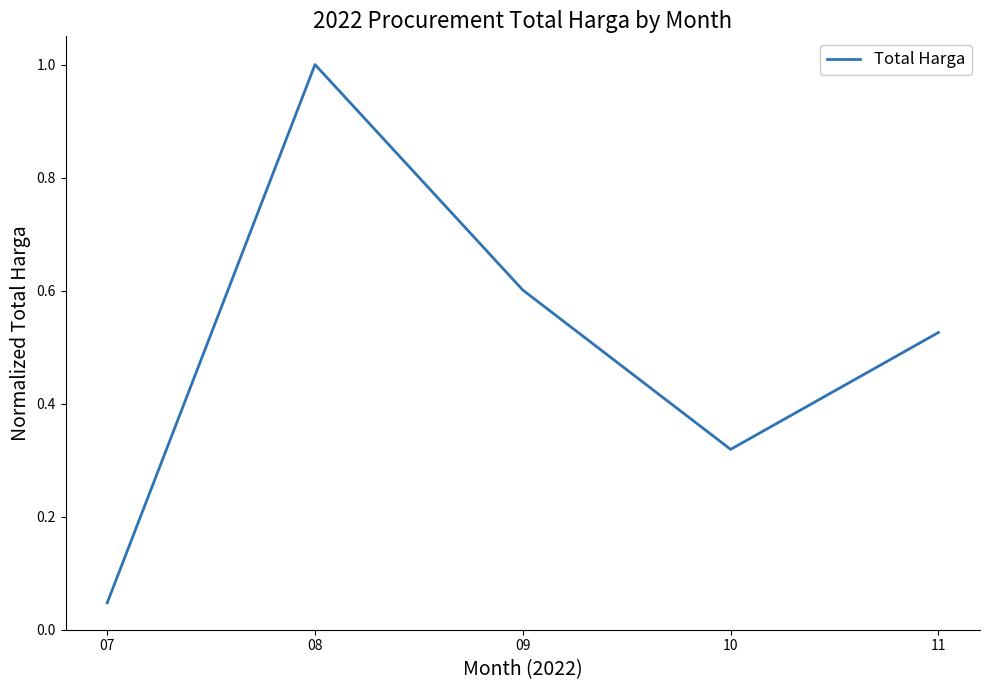

Is it true that the value at 08 is 1.7?

False